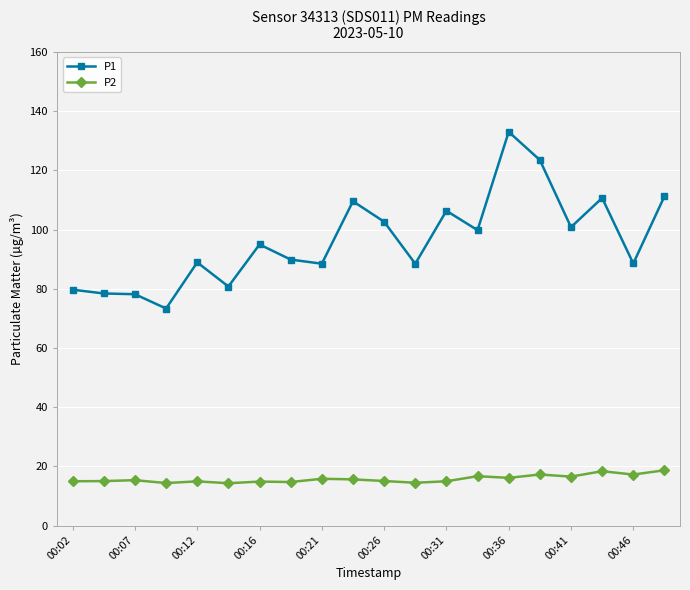

Which series has the largest range (max minus min)?

P1